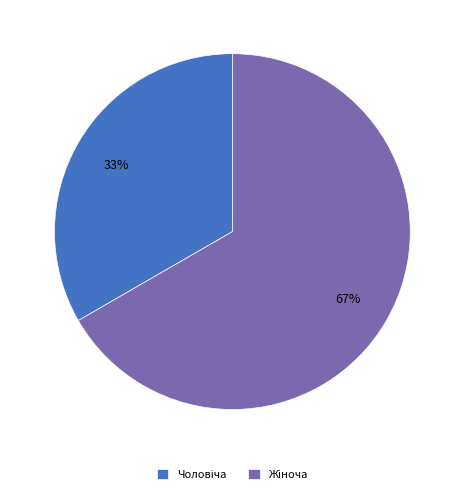

Is there a majority slice in this chart?

Yes